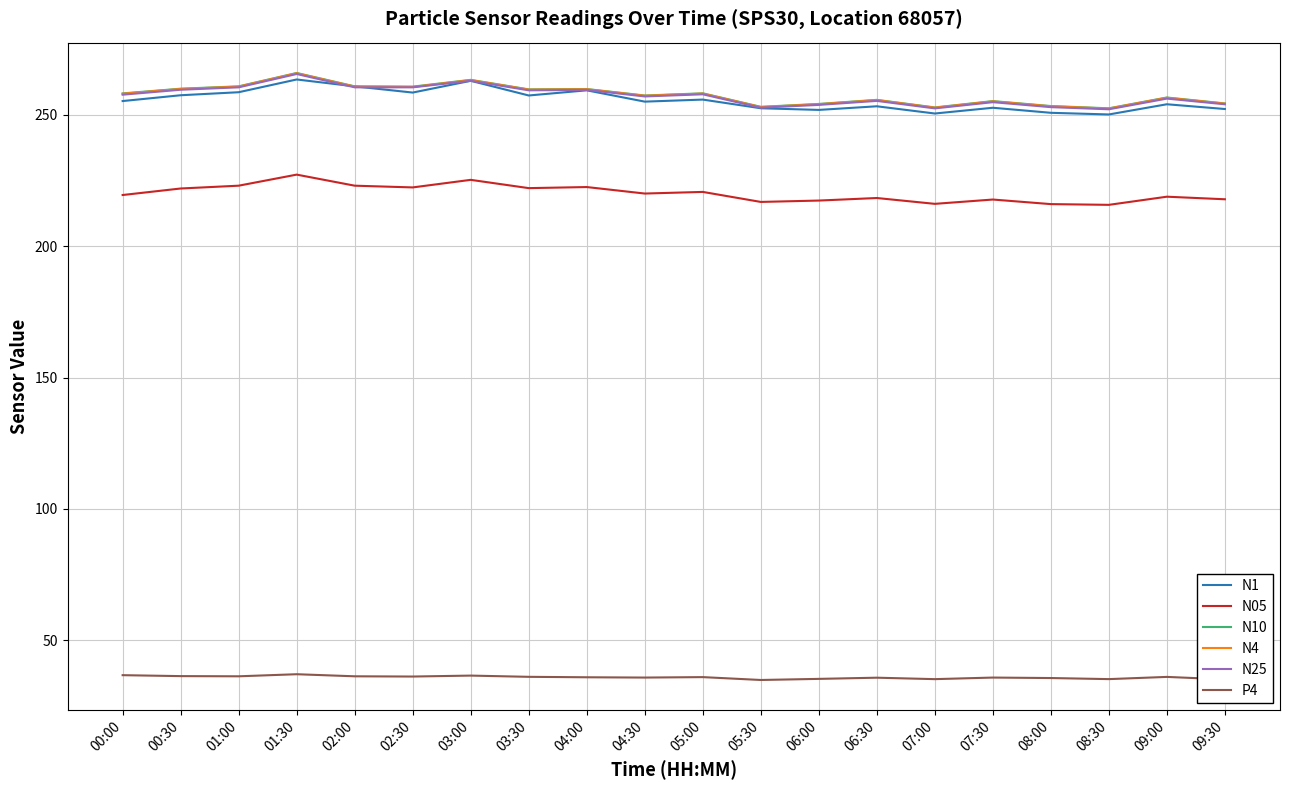

True or false: N1 has a value of 164.4 at 04:00.

False